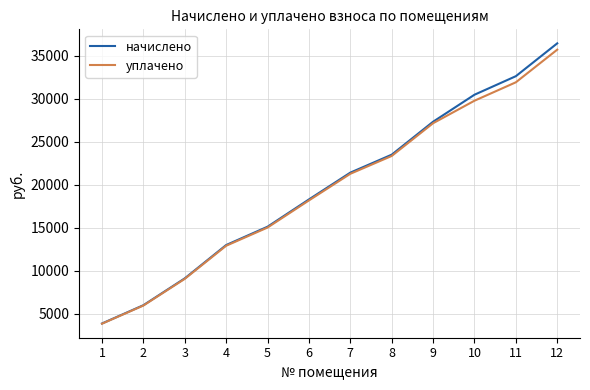

Reading left to right, what are all the values shown in this chart?

начислено: 1=3853.7	2=5977.5	3=9098.6	4=12970.7	5=15100.7	6=18271.0	7=21386.0	8=23472.8	9=27301.9	10=30441.4	11=32596.0	12=36412.7
уплачено: 1=3829.3	2=5939.6	3=9040.9	4=12888.5	5=15005.0	6=18155.3	7=21250.5	8=23324.1	9=27128.9	10=29745.2	11=31886.1	12=35678.7